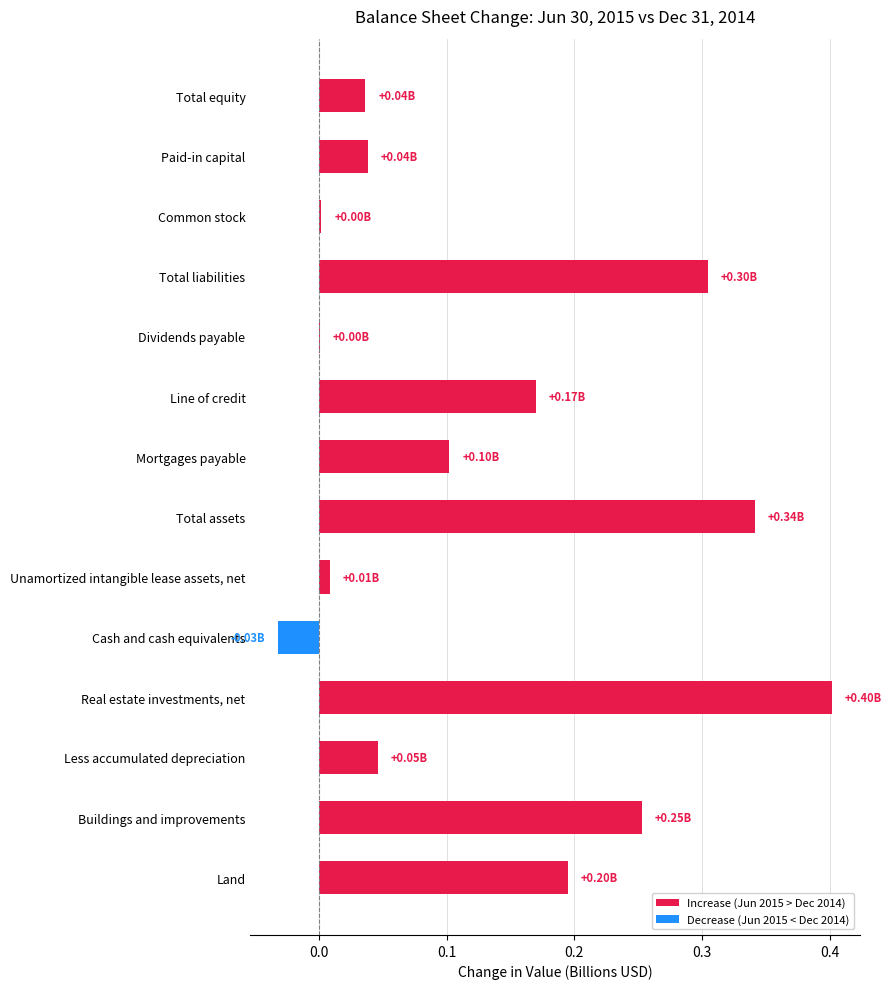

Count the number of data series in this chart.

1